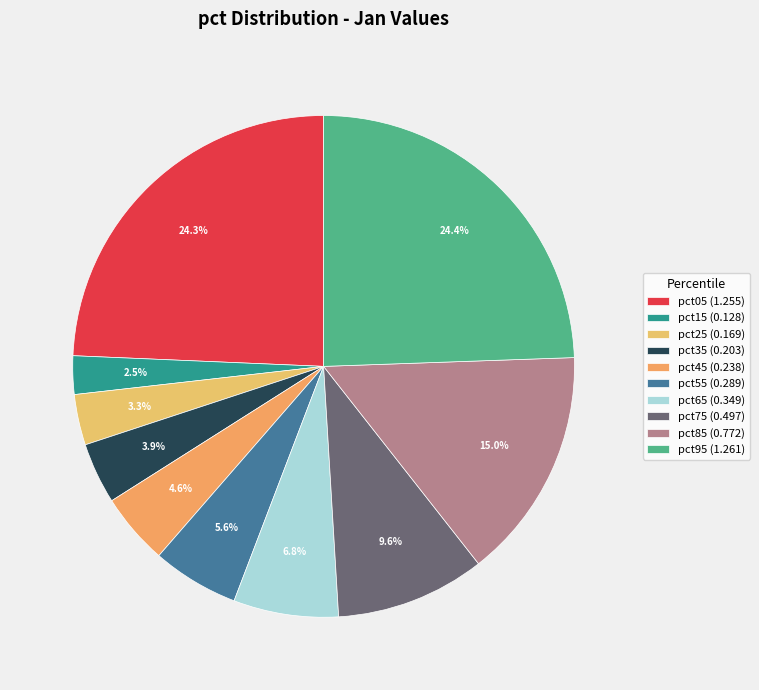

What is the change in value from pct25 to pct65?

+0.2